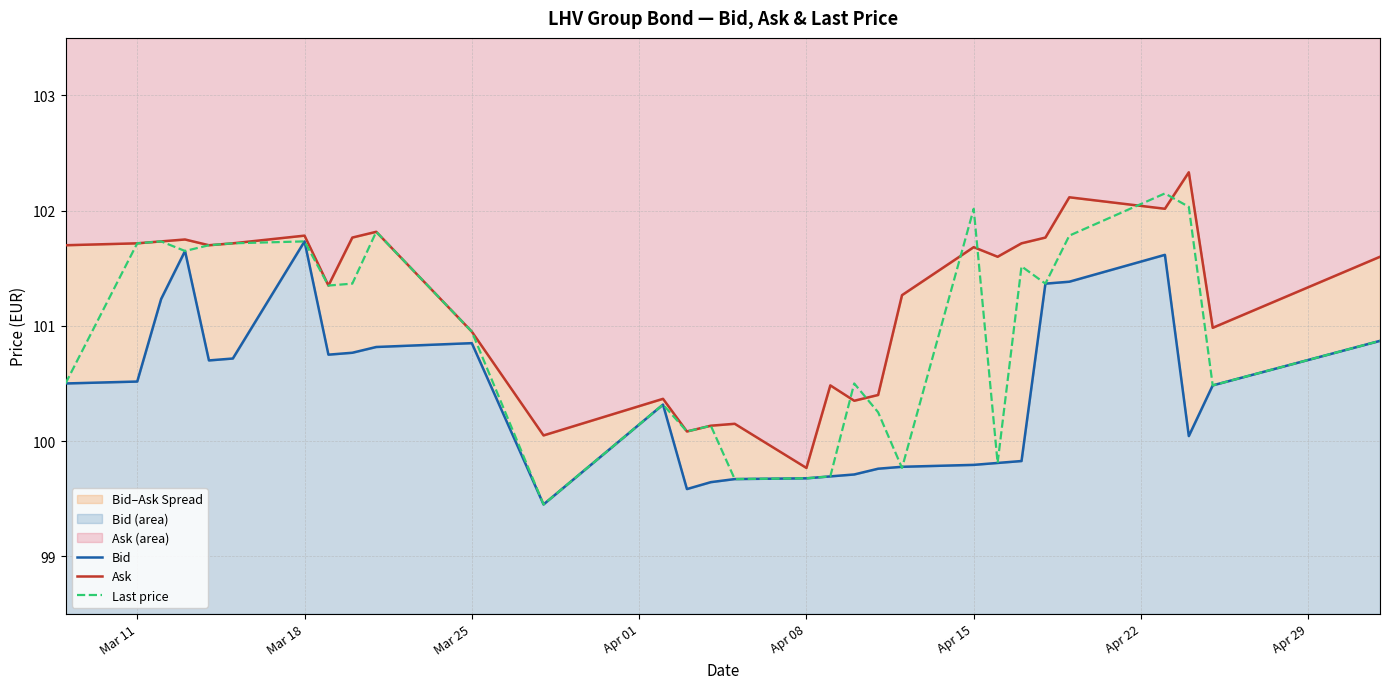

What are all the series names shown in the legend?

Bid, Ask, Last price